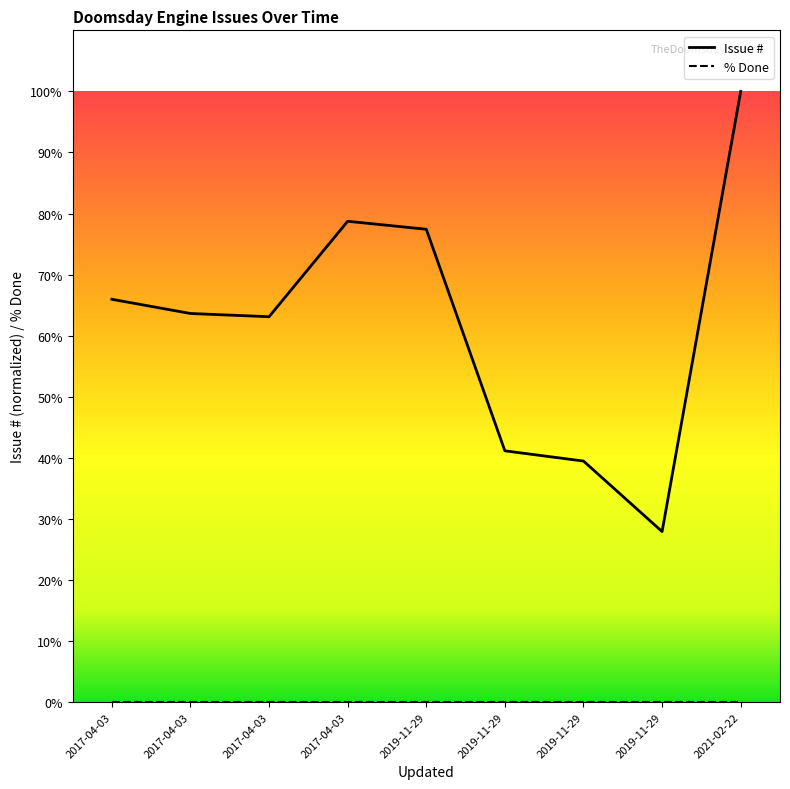

What is the change in value from 2017-04-03 to 2019-11-29?

+11.5